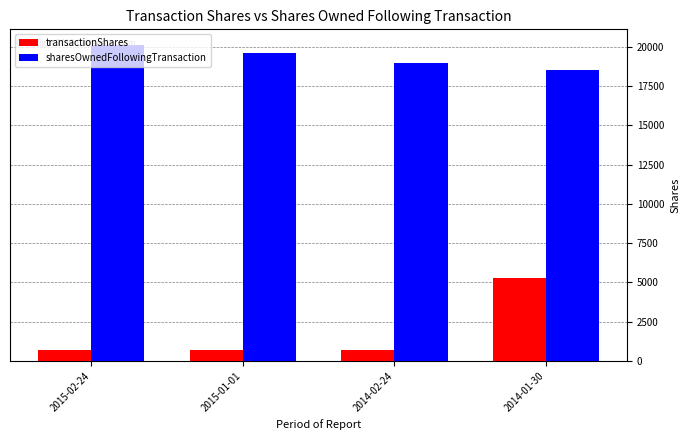

What is the label of the 1st bar from the left?

2015-02-24